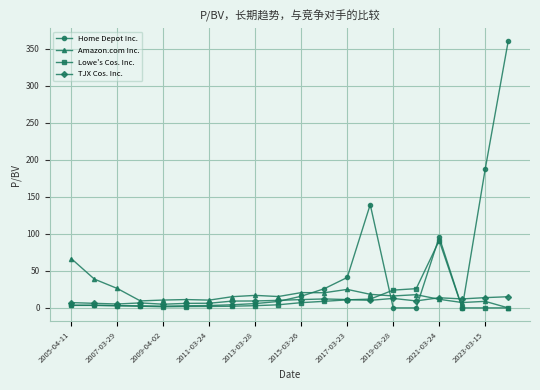

True or false: Home Depot Inc. has more than 1 interior local peaks.

True